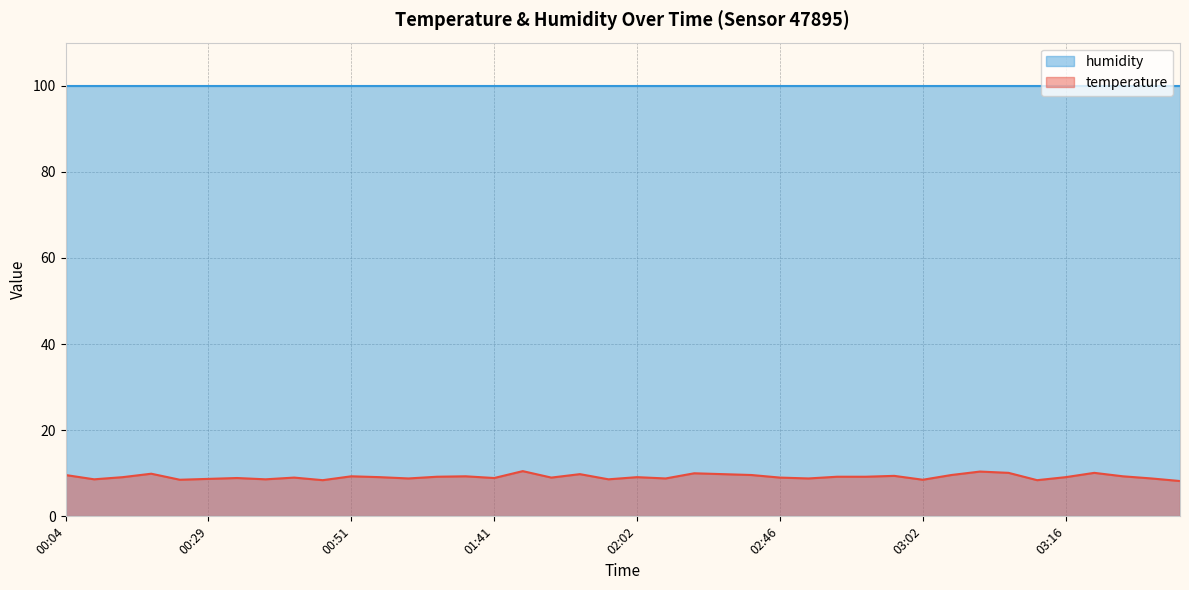

What is the sum of all values?

367.2